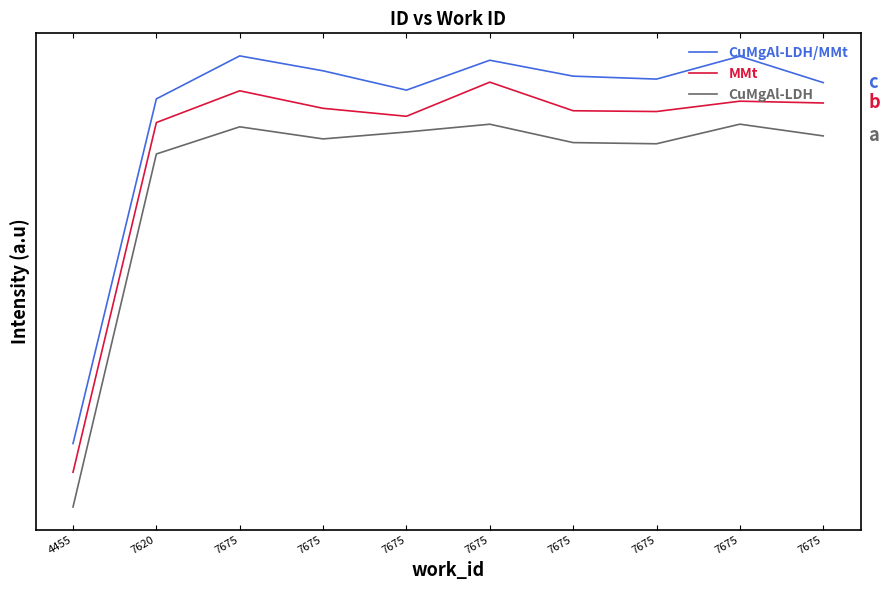

What are all the series names shown in the legend?

CuMgAl-LDH/MMt, MMt, CuMgAl-LDH